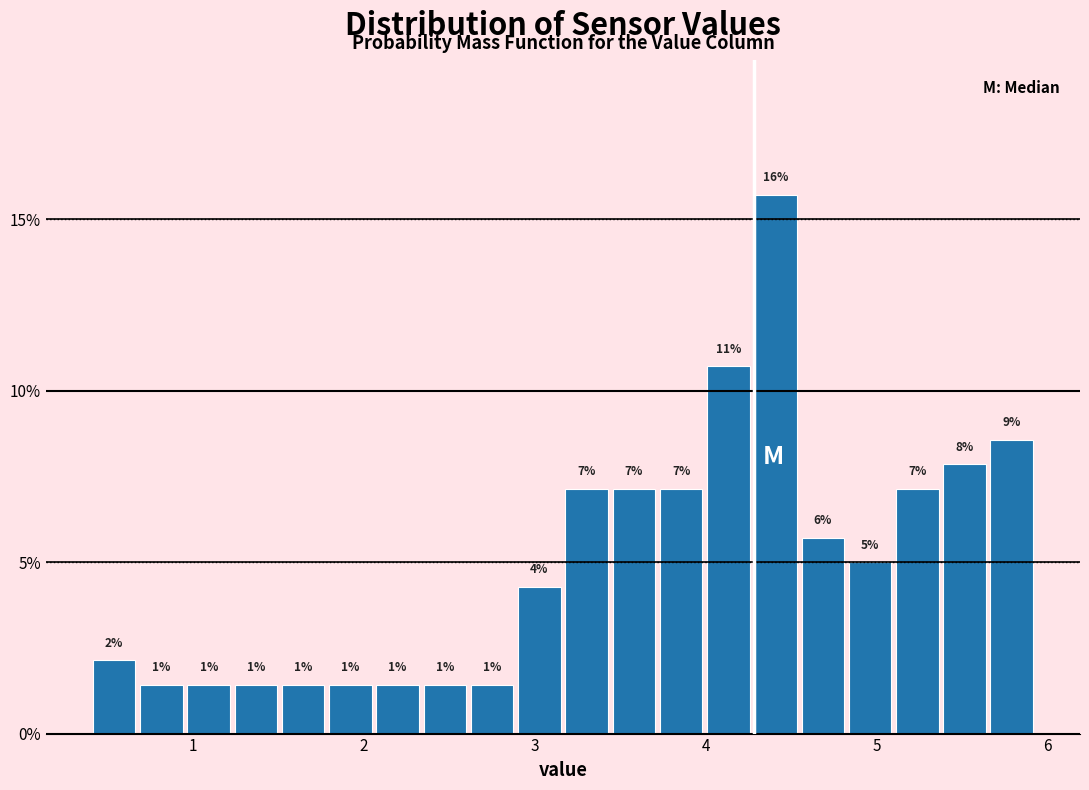

Around what value on the x-axis is the tallest bar? Give the approximate position of its centre, as read against the axis.

4.4